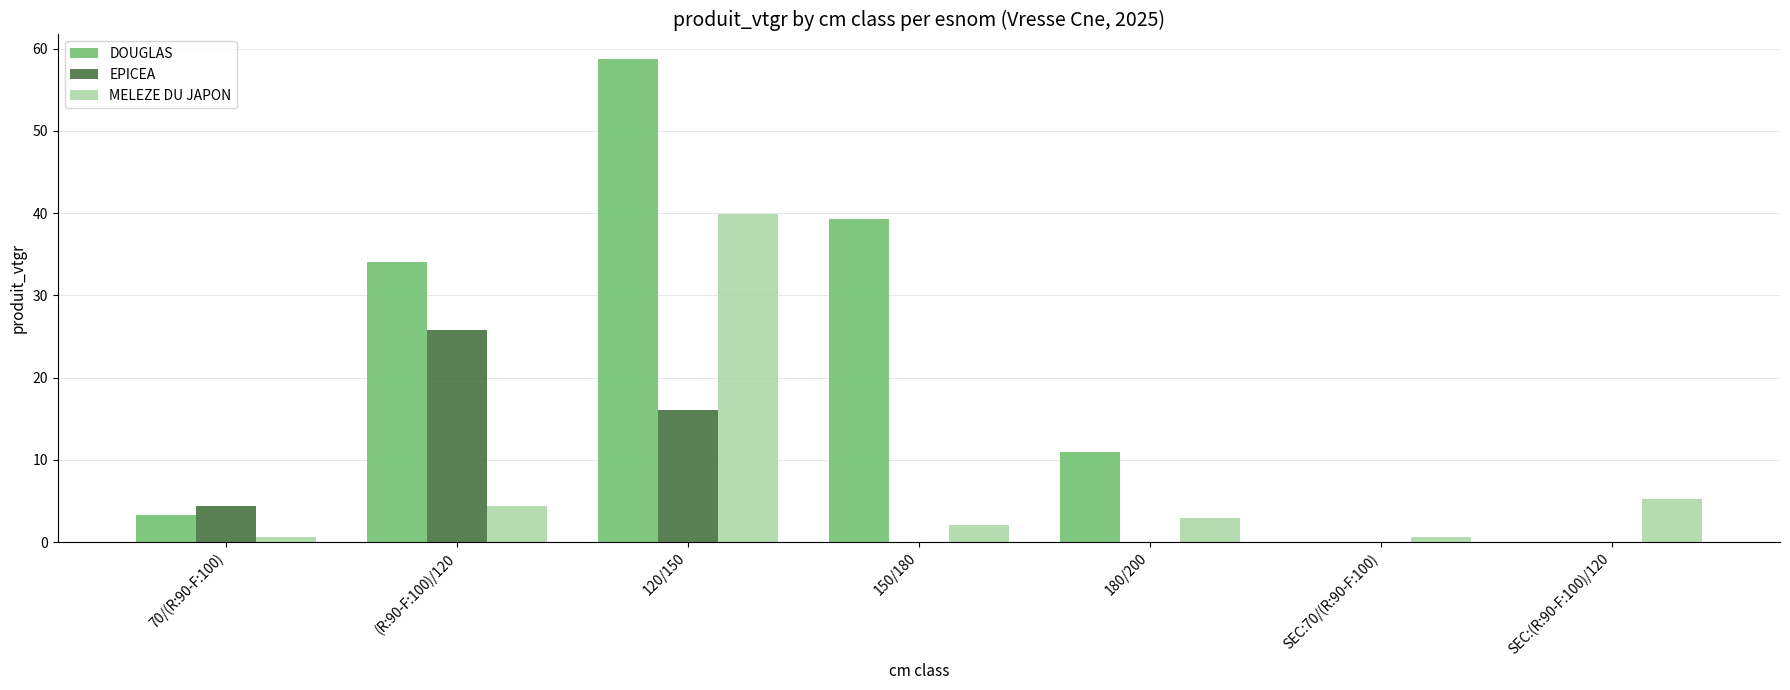

What is the approximate value of DOUGLAS at 150/180?

39.2